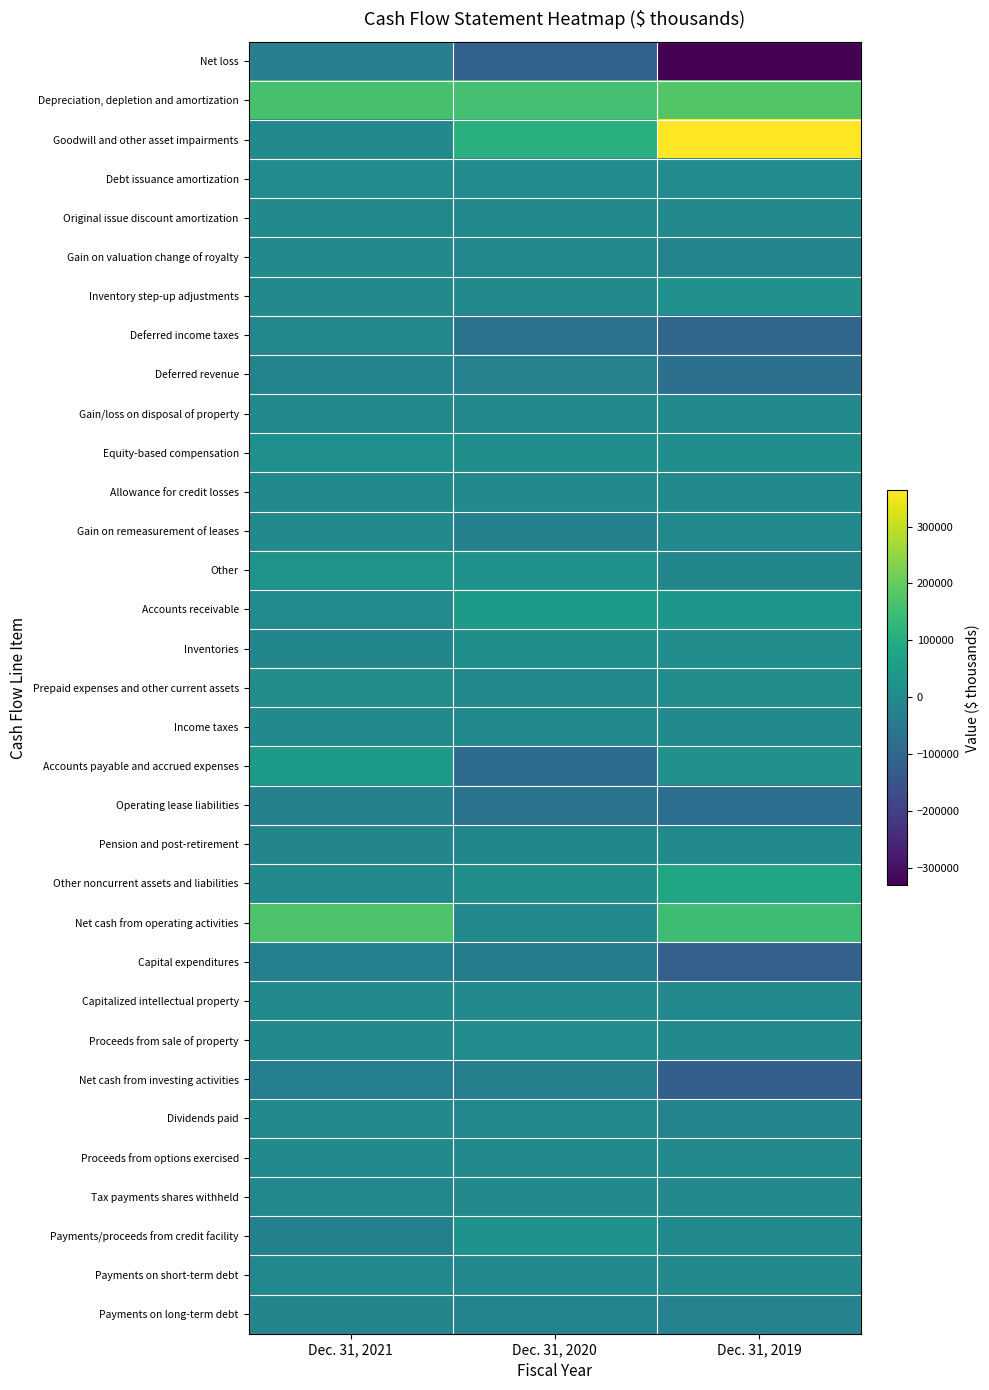

Reading right to left, what are all the values shown in this chart?

Net loss: Dec. 31, 2019=-329757	Dec. 31, 2020=-115122	Dec. 31, 2021=-34321
Depreciation, depletion and amortization: Dec. 31, 2019=179444	Dec. 31, 2020=155568	Dec. 31, 2021=161131
Goodwill and other asset impairments: Dec. 31, 2019=363847	Dec. 31, 2020=110688	Dec. 31, 2021=202
Debt issuance amortization: Dec. 31, 2019=5597	Dec. 31, 2020=5131	Dec. 31, 2021=5059
Original issue discount amortization: Dec. 31, 2019=1053	Dec. 31, 2020=1036	Dec. 31, 2021=1026
Gain on valuation change of royalty: Dec. 31, 2019=-16854	Dec. 31, 2020=-8263	Dec. 31, 2021=0
Inventory step-up adjustments: Dec. 31, 2019=22373	Dec. 31, 2020=0	Dec. 31, 2021=0
Deferred income taxes: Dec. 31, 2019=-101682	Dec. 31, 2020=-61805	Dec. 31, 2021=-7493
Deferred revenue: Dec. 31, 2019=-74910	Dec. 31, 2020=-23569	Dec. 31, 2021=-18158
Gain/loss on disposal of property: Dec. 31, 2019=1573	Dec. 31, 2020=-2597	Dec. 31, 2021=-131
Equity-based compensation: Dec. 31, 2019=15906	Dec. 31, 2020=14911	Dec. 31, 2021=18809
Allowance for credit losses: Dec. 31, 2019=3466	Dec. 31, 2020=1510	Dec. 31, 2021=-455
Gain on remeasurement of leases: Dec. 31, 2019=0	Dec. 31, 2020=-24056	Dec. 31, 2021=0
Other: Dec. 31, 2019=-12042	Dec. 31, 2020=23146	Dec. 31, 2021=28632
Accounts receivable: Dec. 31, 2019=33837	Dec. 31, 2020=48441	Dec. 31, 2021=5026
Inventories: Dec. 31, 2019=11182	Dec. 31, 2020=15245	Dec. 31, 2021=-11029
Prepaid expenses and other current assets: Dec. 31, 2019=12310	Dec. 31, 2020=980	Dec. 31, 2021=12371
Income taxes: Dec. 31, 2019=1725	Dec. 31, 2020=-153	Dec. 31, 2021=1828
Accounts payable and accrued expenses: Dec. 31, 2019=21024	Dec. 31, 2020=-86734	Dec. 31, 2021=48709
Operating lease liabilities: Dec. 31, 2019=-75352	Dec. 31, 2020=-62140	Dec. 31, 2021=-24451
Pension and post-retirement: Dec. 31, 2019=2734	Dec. 31, 2020=-11941	Dec. 31, 2021=-15341
Other noncurrent assets and liabilities: Dec. 31, 2019=78314	Dec. 31, 2020=16321	Dec. 31, 2021=-2067
Net cash from operating activities: Dec. 31, 2019=147809	Dec. 31, 2020=-3403	Dec. 31, 2021=169347
Capital expenditures: Dec. 31, 2019=-118357	Dec. 31, 2020=-34461	Dec. 31, 2021=-30307
Capitalized intellectual property: Dec. 31, 2019=-3932	Dec. 31, 2020=-456	Dec. 31, 2021=-210
Proceeds from sale of property: Dec. 31, 2019=1896	Dec. 31, 2020=7353	Dec. 31, 2021=661
Net cash from investing activities: Dec. 31, 2019=-120393	Dec. 31, 2020=-27564	Dec. 31, 2021=-29856
Dividends paid: Dec. 31, 2019=-18592	Dec. 31, 2020=-6185	Dec. 31, 2021=-26
Proceeds from options exercised: Dec. 31, 2019=128	Dec. 31, 2020=0	Dec. 31, 2021=105
Tax payments shares withheld: Dec. 31, 2019=-2993	Dec. 31, 2020=-703	Dec. 31, 2021=-5023
Payments/proceeds from credit facility: Dec. 31, 2019=0	Dec. 31, 2020=25000	Dec. 31, 2021=-25000
Payments on short-term debt: Dec. 31, 2019=-3763	Dec. 31, 2020=-7131	Dec. 31, 2021=-6398
Payments on long-term debt: Dec. 31, 2019=-23449	Dec. 31, 2020=-15985	Dec. 31, 2021=-12800